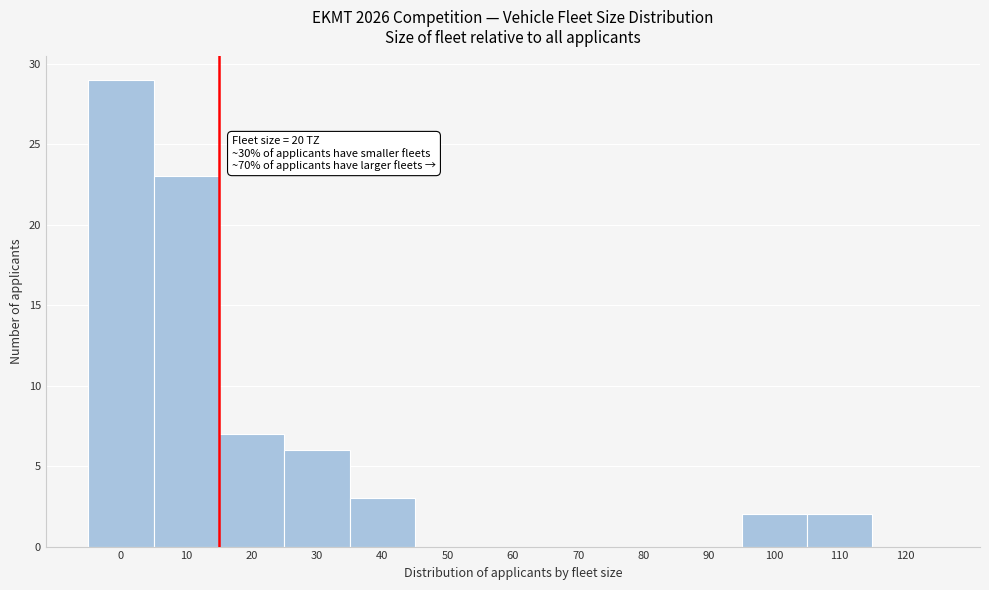

Reading left to right, what are all the values shown in this chart?

0=29	10=23	20=7	30=6	40=3	50=0	60=0	70=0	80=0	90=0	100=2	110=2	120=0